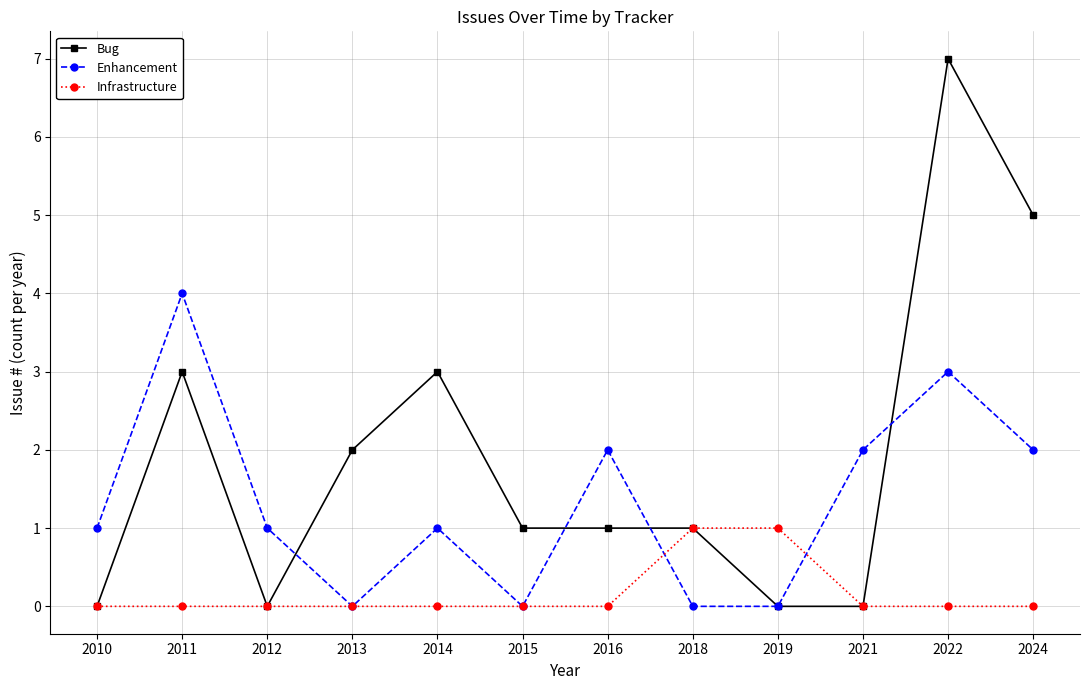

How many lines are shown in the chart?

3